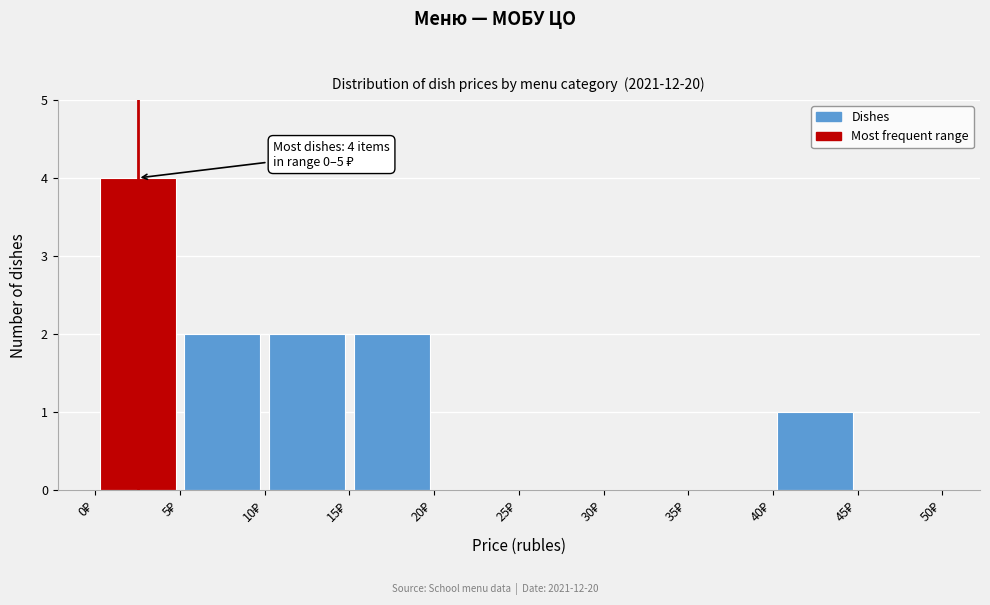

Over which range of the x-axis is the bar tallest?

0 to 5